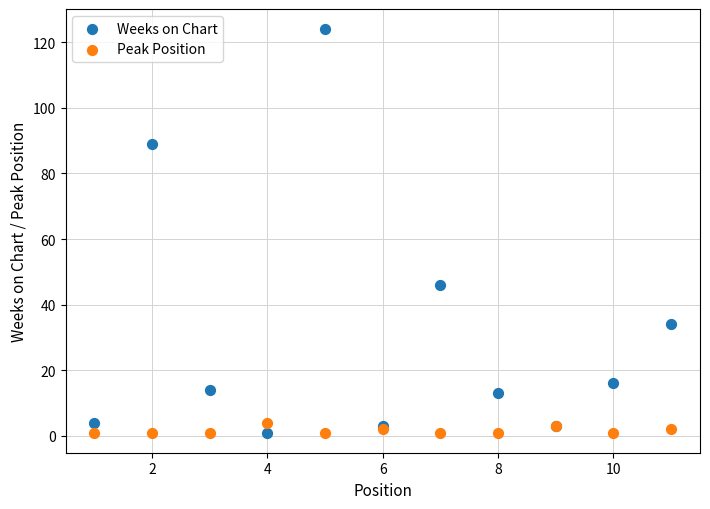

What is the X range (max minus min) for the scatter plot?

10